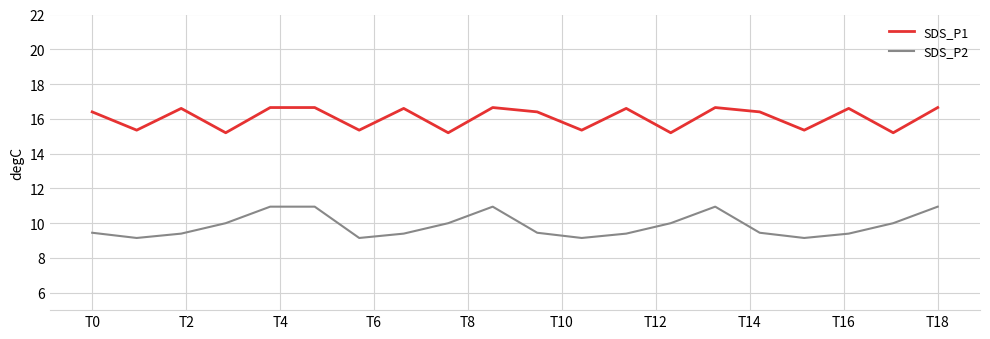

Rank the series by their average value, from lowest to highest.

SDS_P2, SDS_P1